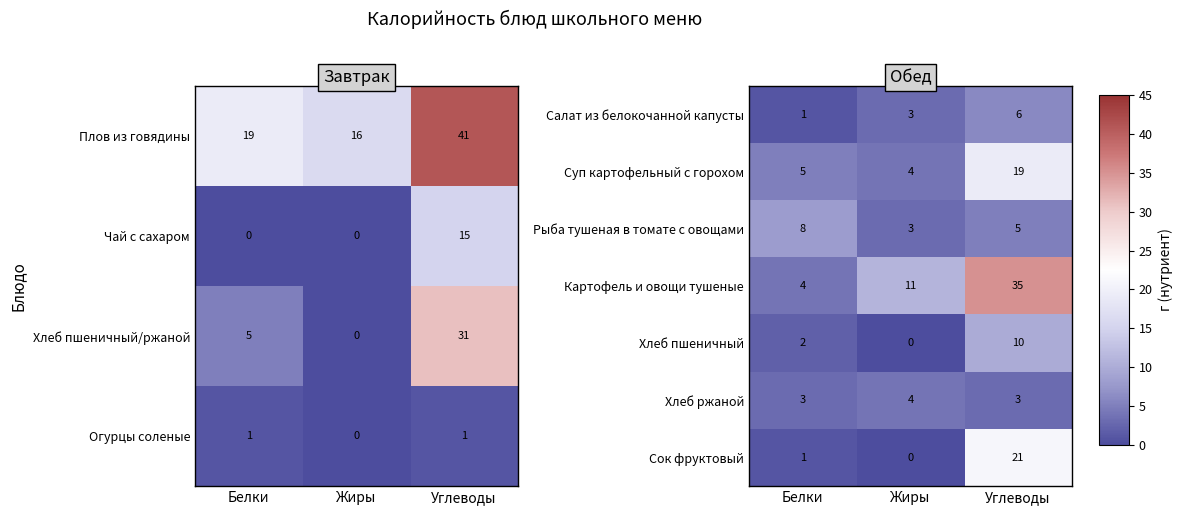

What is the sum of the Сок фруктовый values at Углеводы and Жиры?

21